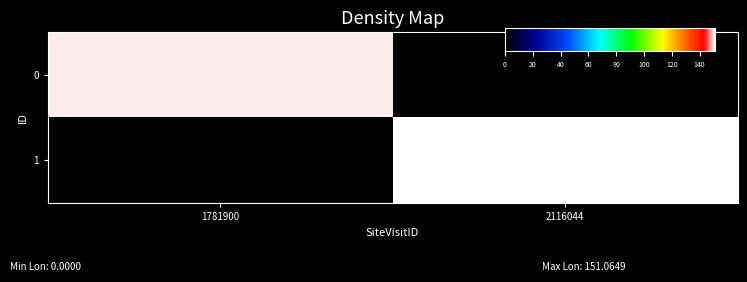

How many series are shown in this chart?

2